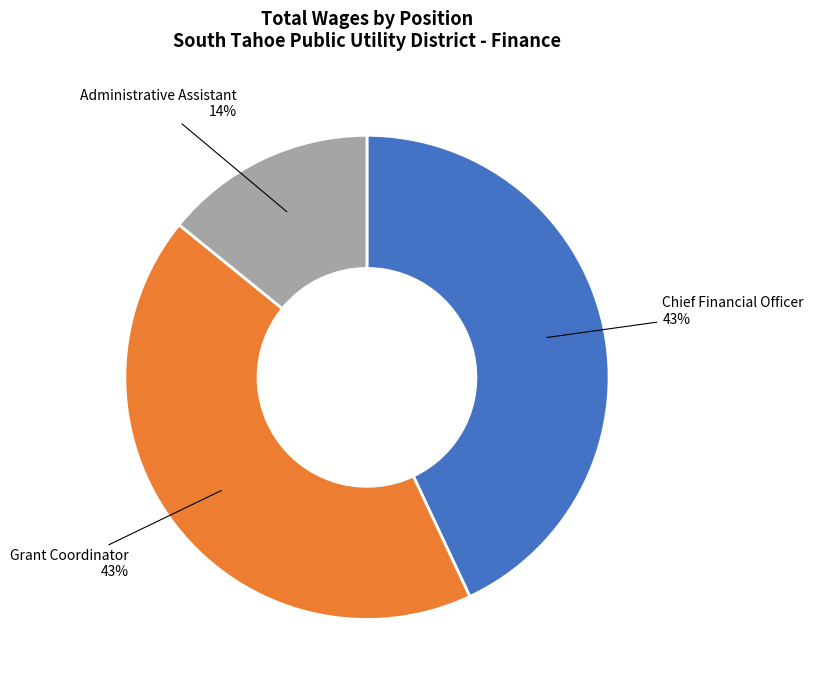

True or false: Grant Coordinator accounts for 56% of the total.

False